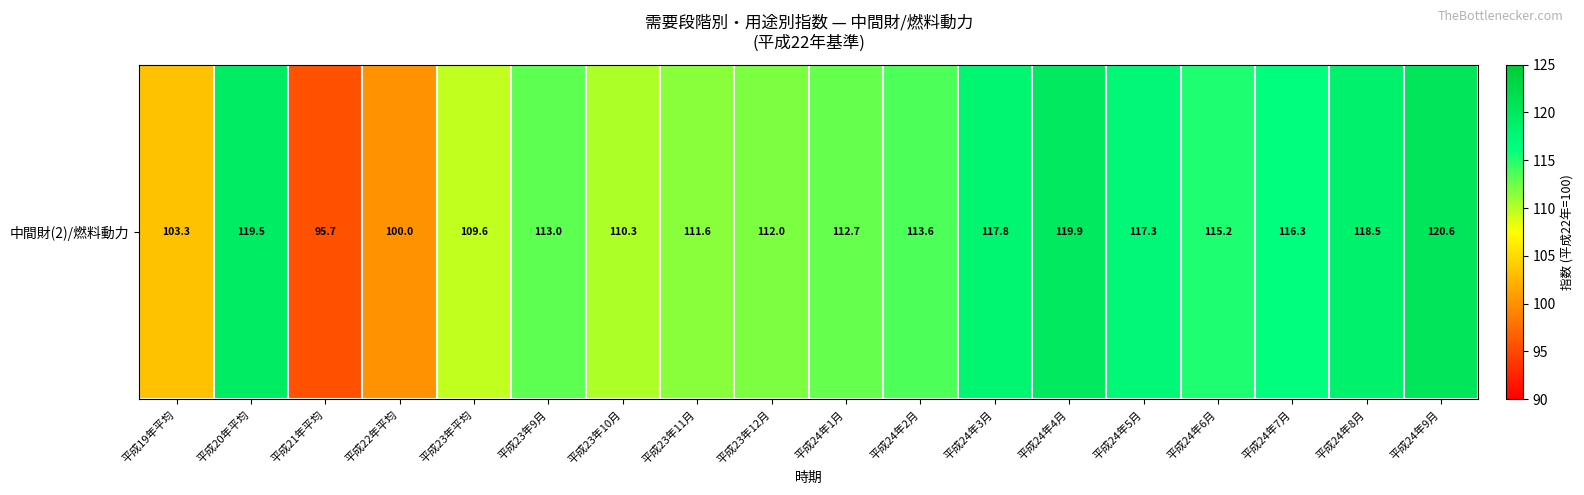

What is the approximate value at 平成23年11月?

111.6